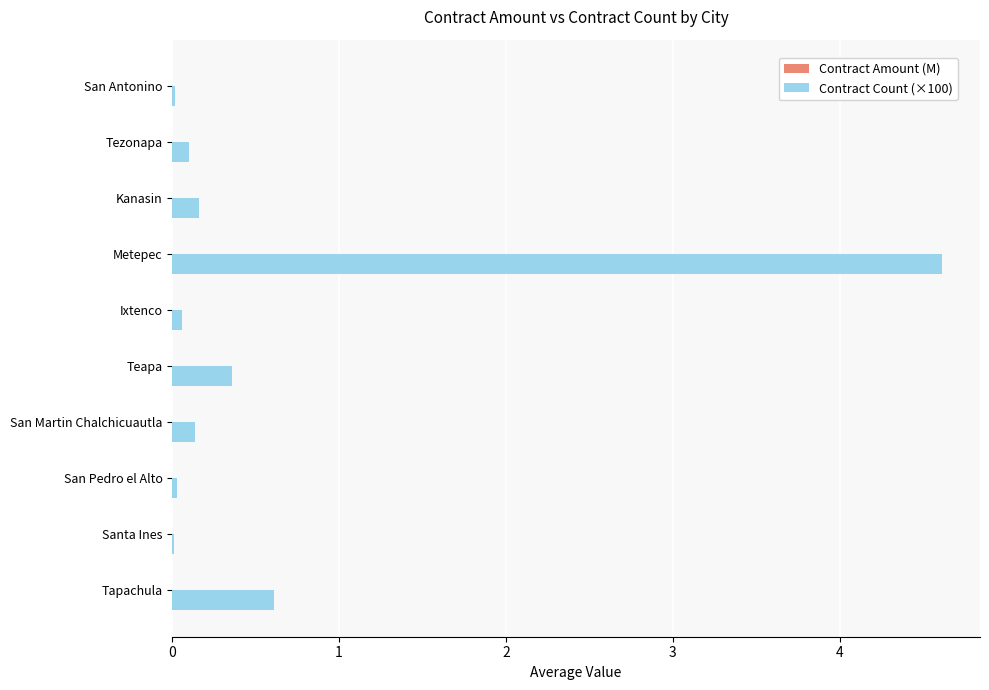

Which series has the largest total across all categories?

Contract Count (×100)